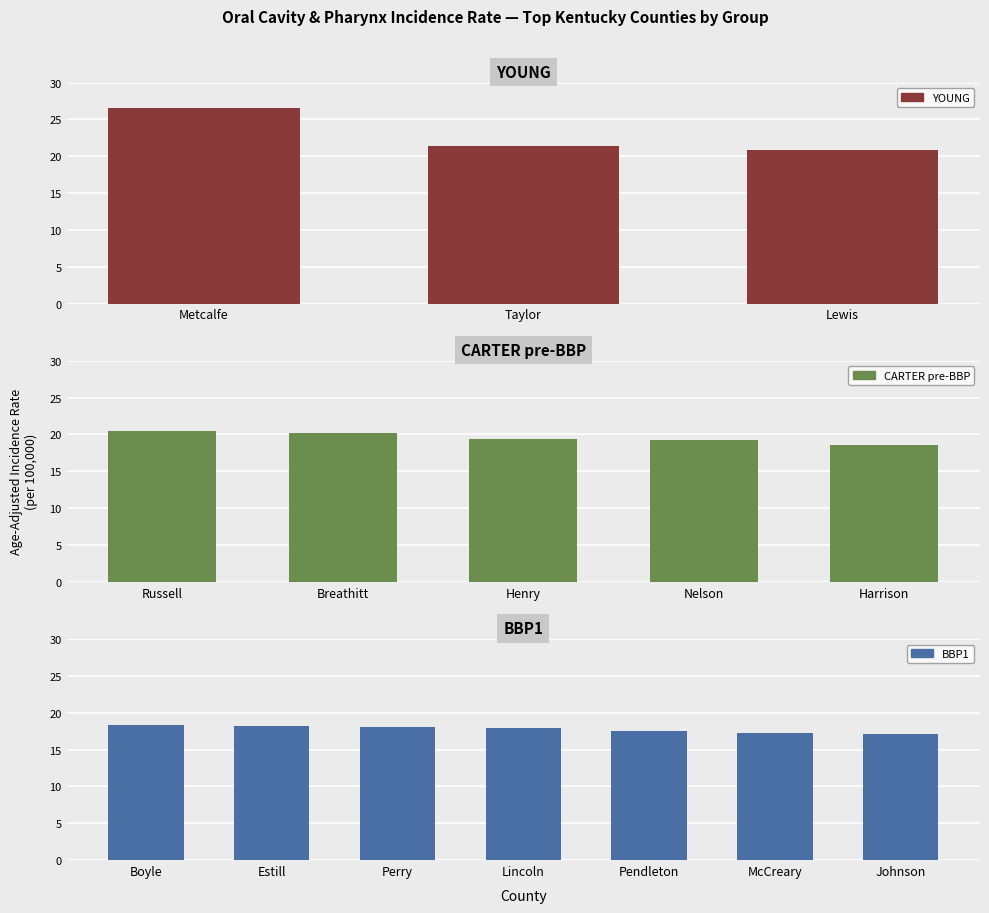

Rank the categories by value from highest to lowest.

Metcalfe, Taylor, Lewis, Russell, Breathitt, Henry, Nelson, Harrison, Boyle, Estill, Perry, Lincoln, Pendleton, McCreary, Johnson